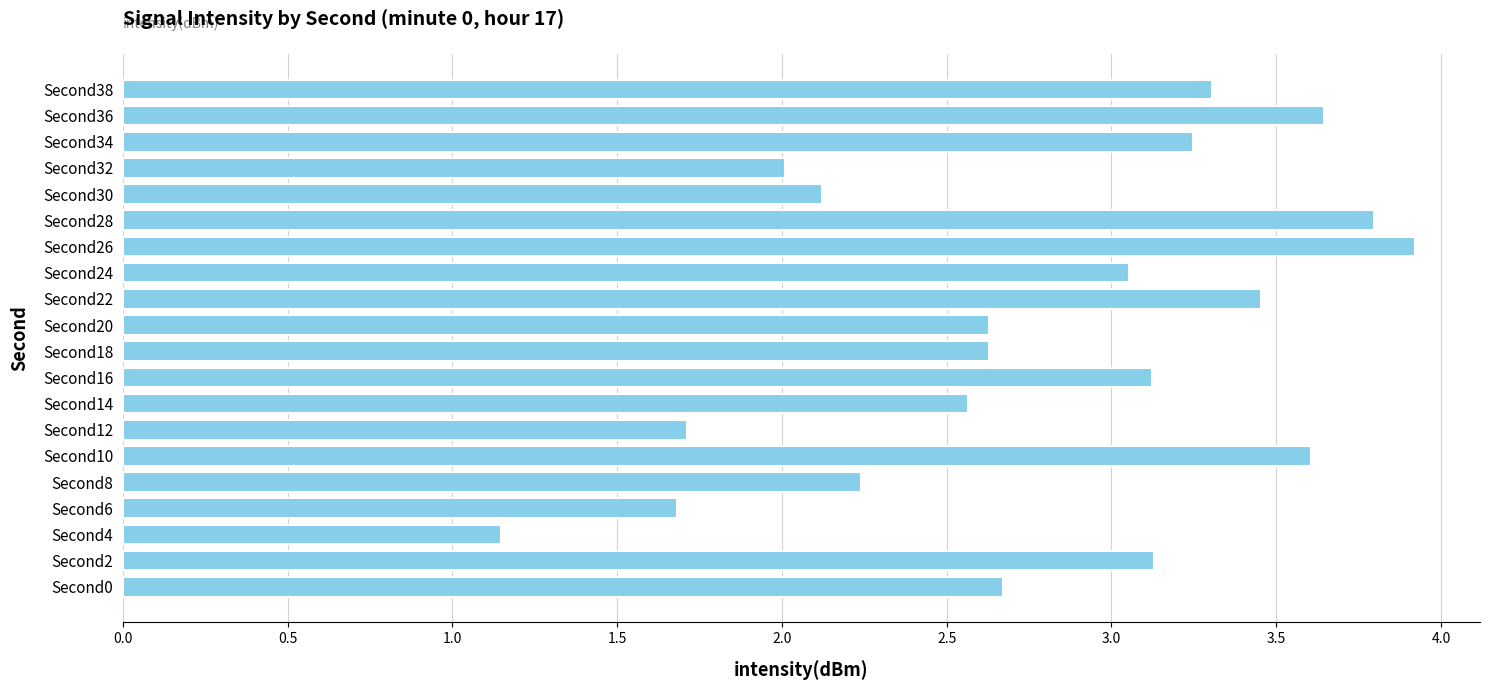

Which label corresponds to the smallest value in the chart?

Second4